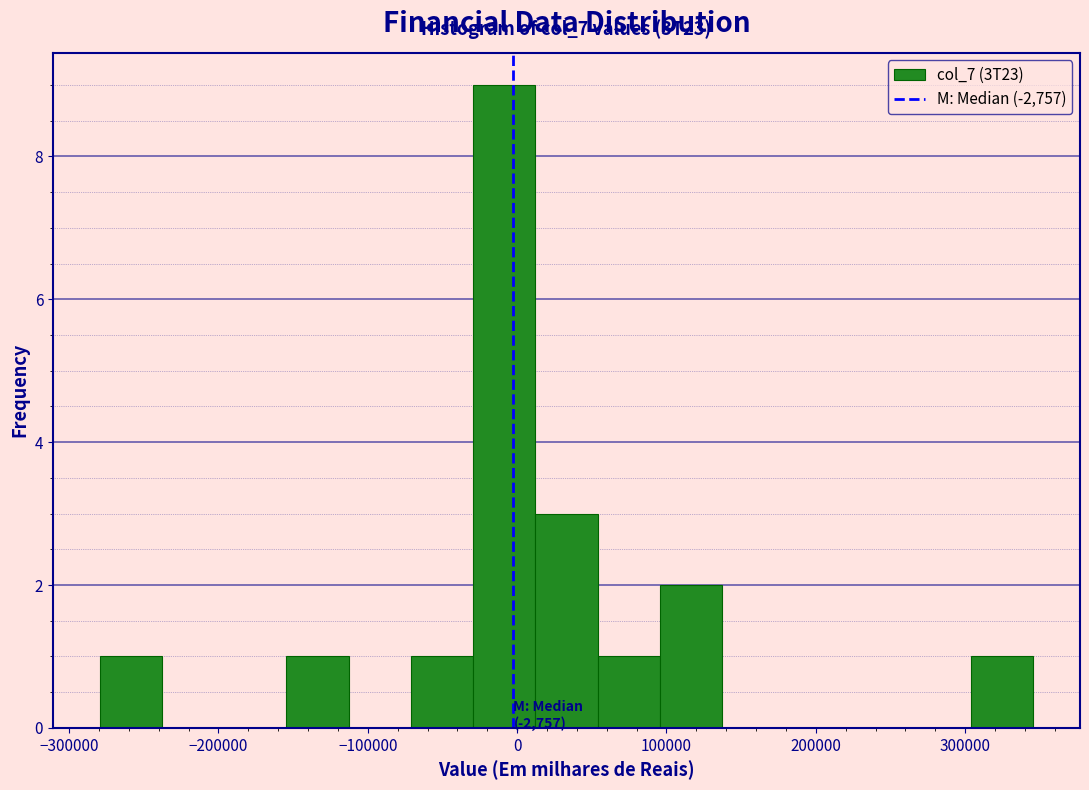

Over which range of the x-axis is the bar tallest?

-30000 to 10000